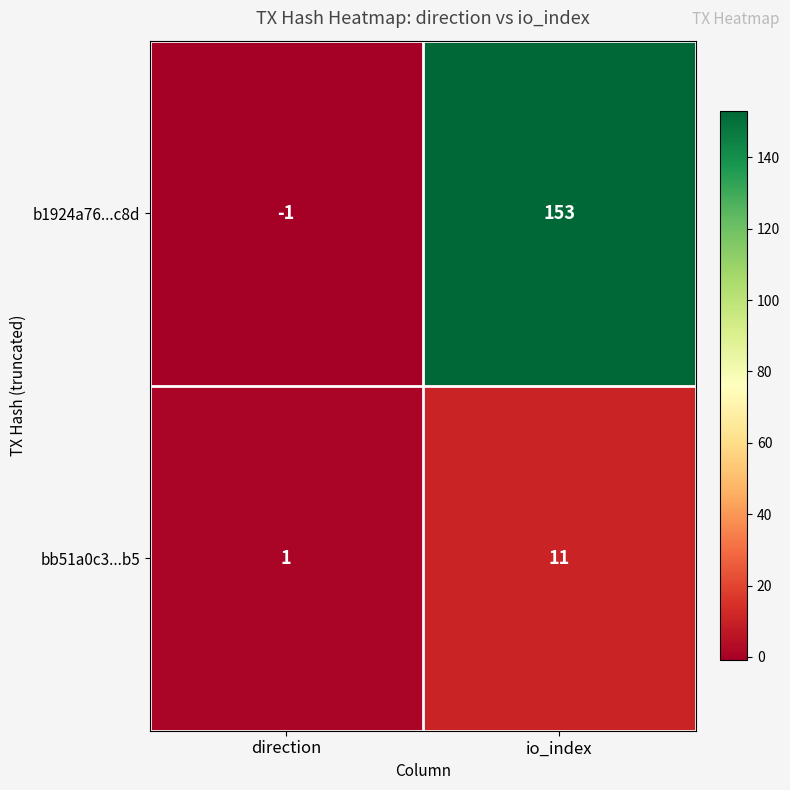

The bb51a0c3...b5 series shows 0 at direction. True or false?

False